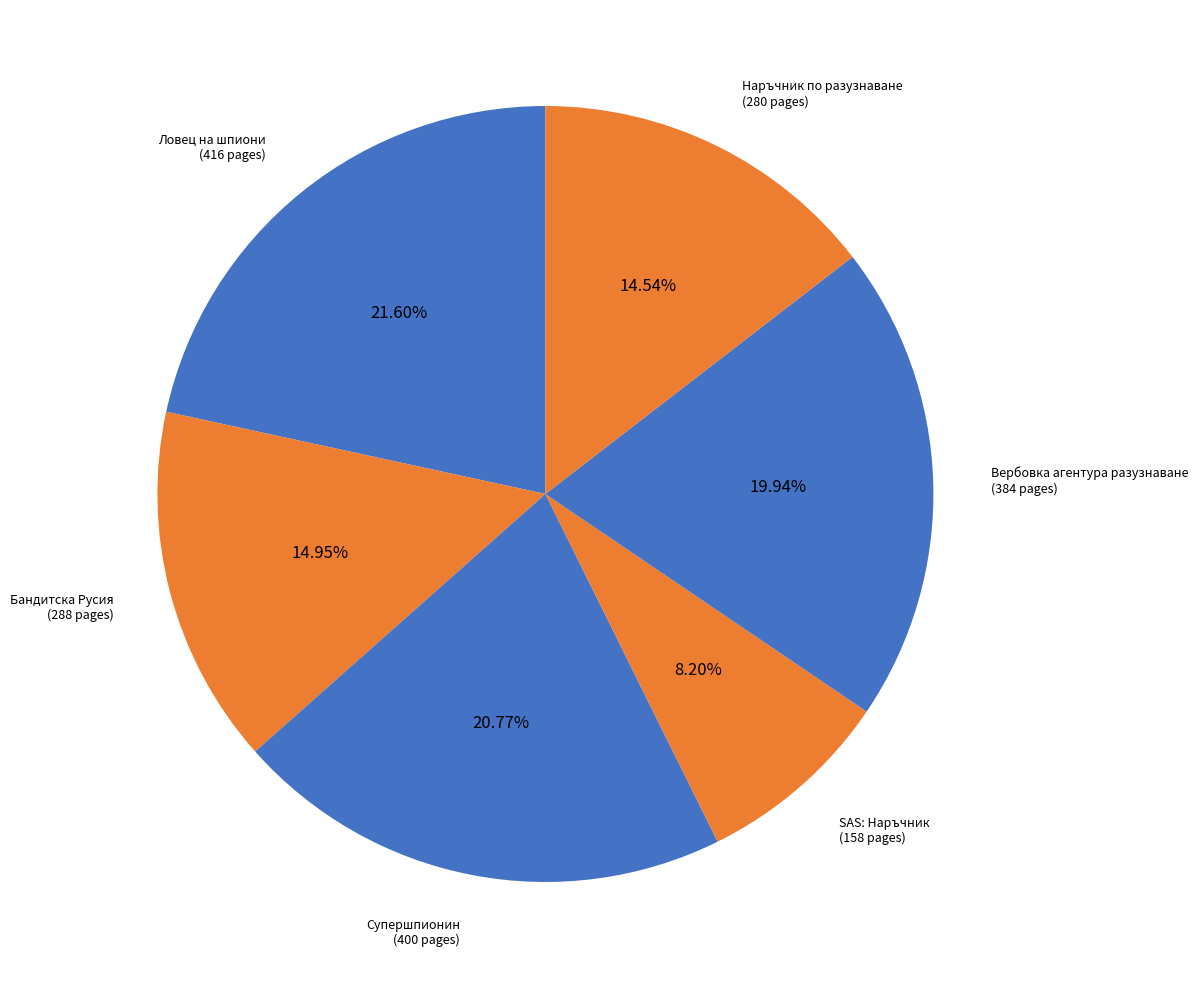

Does Супершпионин (400 pages) represent more than half of the total?

No